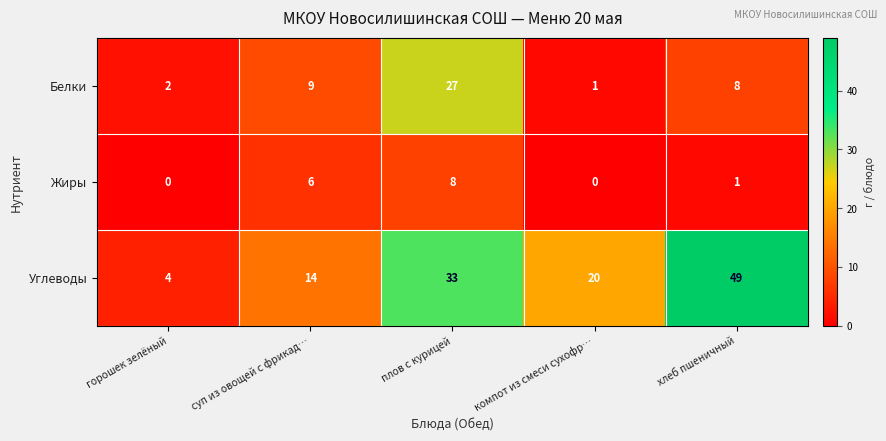

Reading left to right, what are all the values shown in this chart?

Белки: горошек зелёный=2	суп из овощей с фрикад…=9	плов с курицей=27	компот из смеси сухофр…=1	хлеб пшеничный=8
Жиры: горошек зелёный=0	суп из овощей с фрикад…=6	плов с курицей=8	компот из смеси сухофр…=0	хлеб пшеничный=1
Углеводы: горошек зелёный=4	суп из овощей с фрикад…=14	плов с курицей=33	компот из смеси сухофр…=20	хлеб пшеничный=49